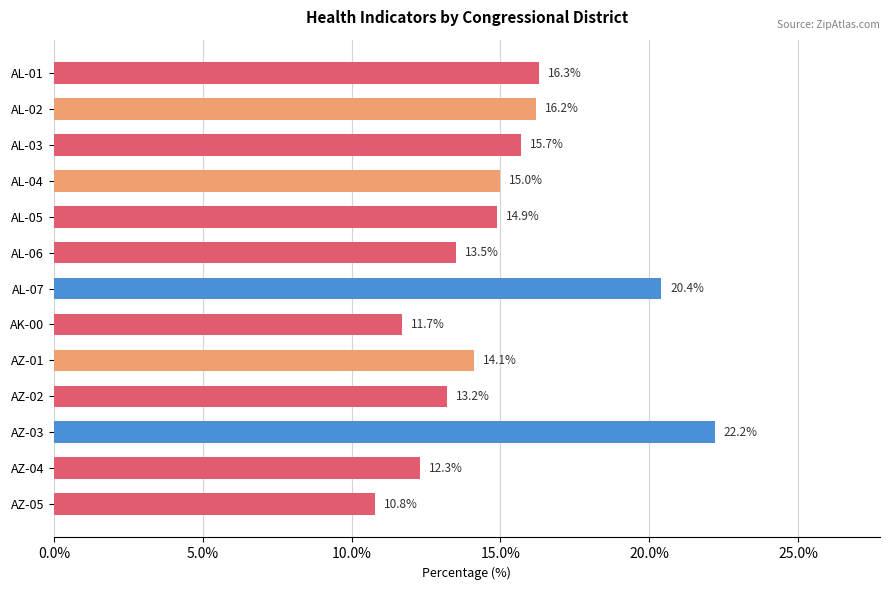

What is the sum of all values?

196.3